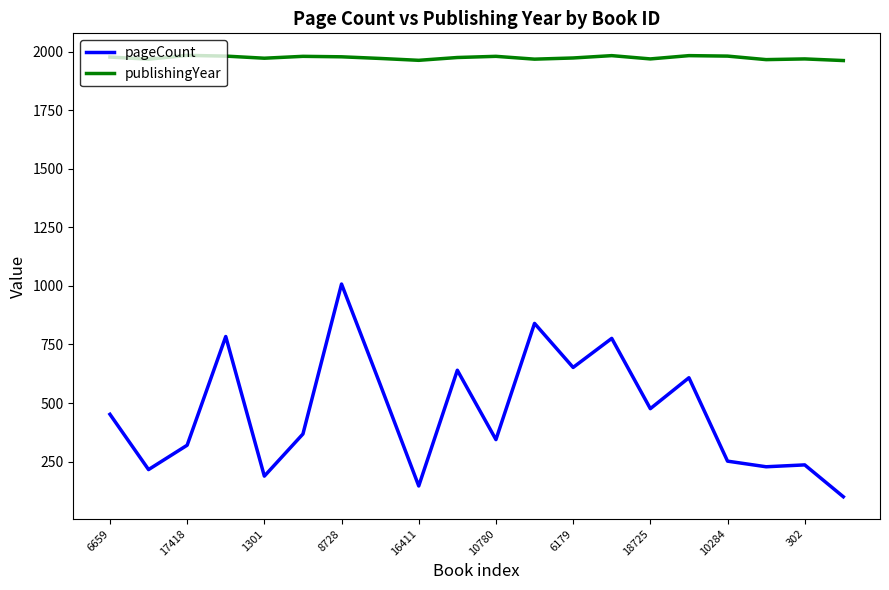

What is the lowest value of the publishingYear series?

1962